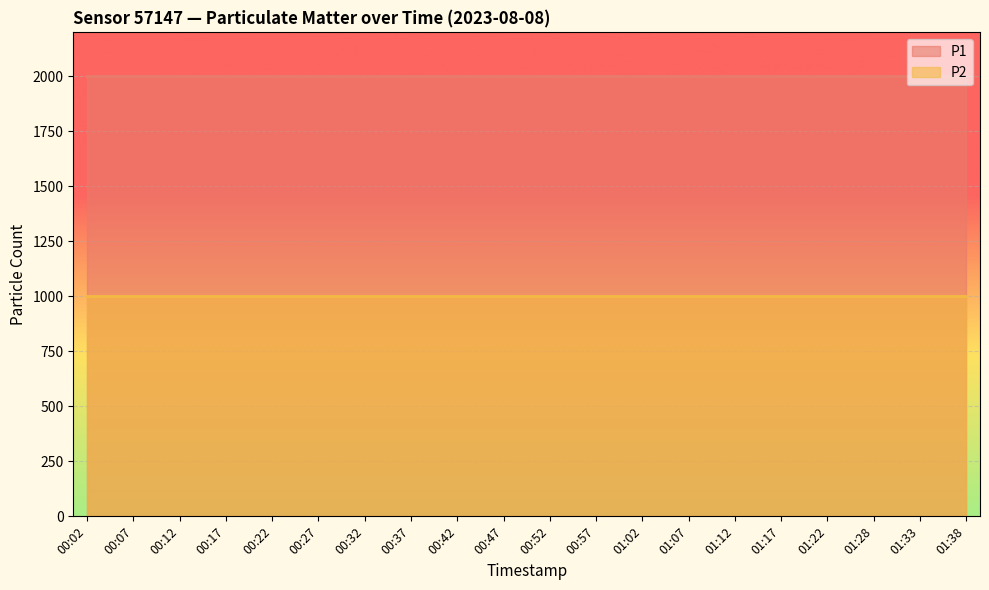

Is it true that P2 equals 461.6 at 00:57?

False